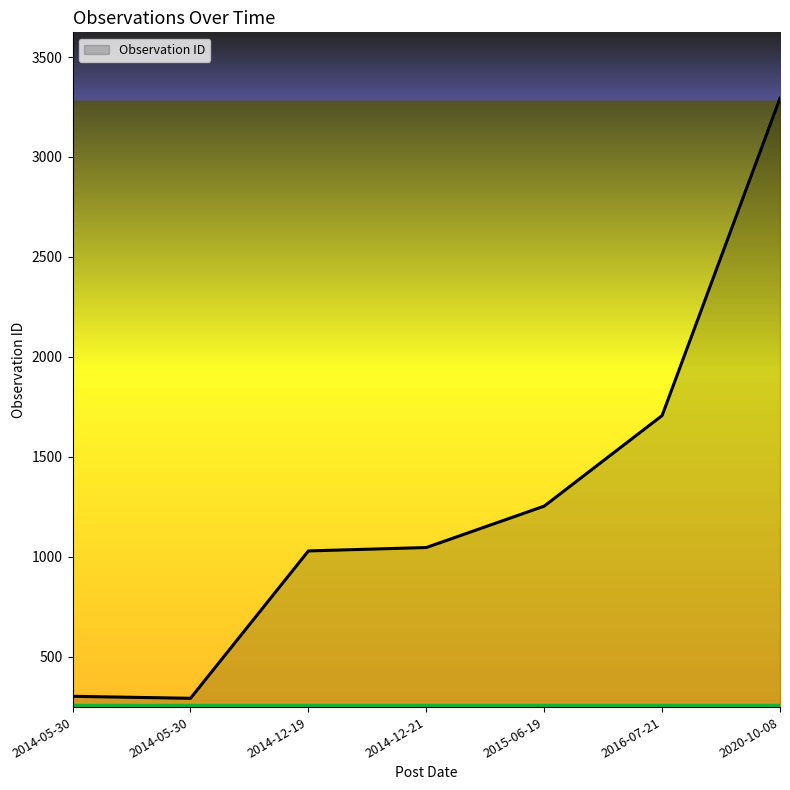

How many distinct data groups are displayed?

1